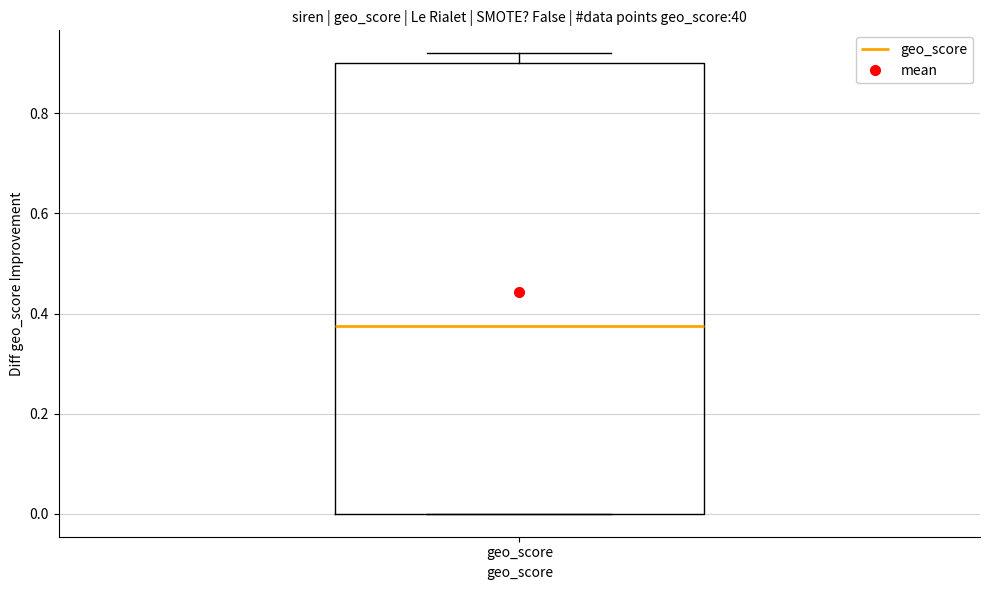

Read this box plot against the y-axis: the position of the median line, the range covered by the box, and the ends of both whiskers. The values are not printed on the chart, so give them approximately, as read against the axis.

median 0.38, box 0.00 to 0.90, whiskers 0.00 to 0.92